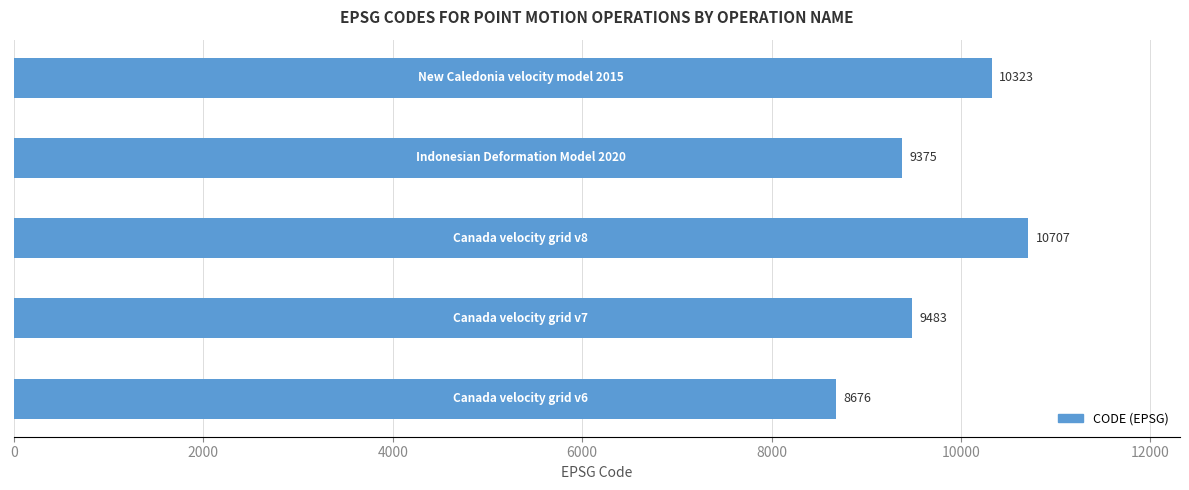

How many bars are there in total?

5